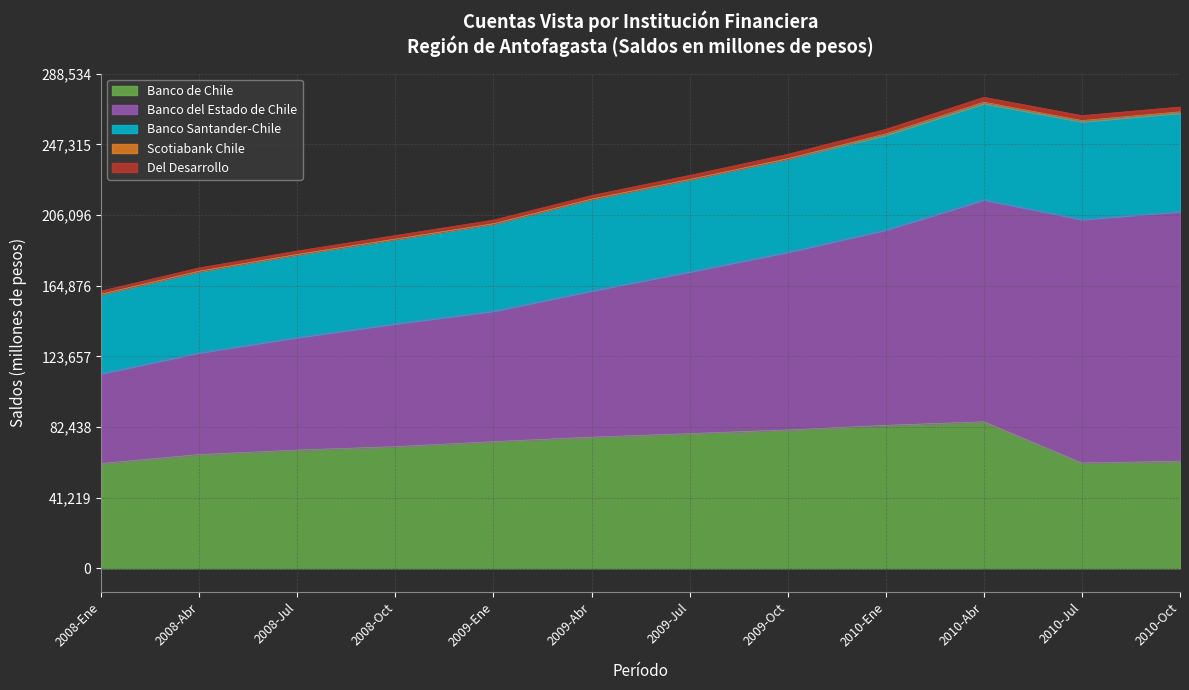

What is the lowest value of the Banco de Chile series?

61135